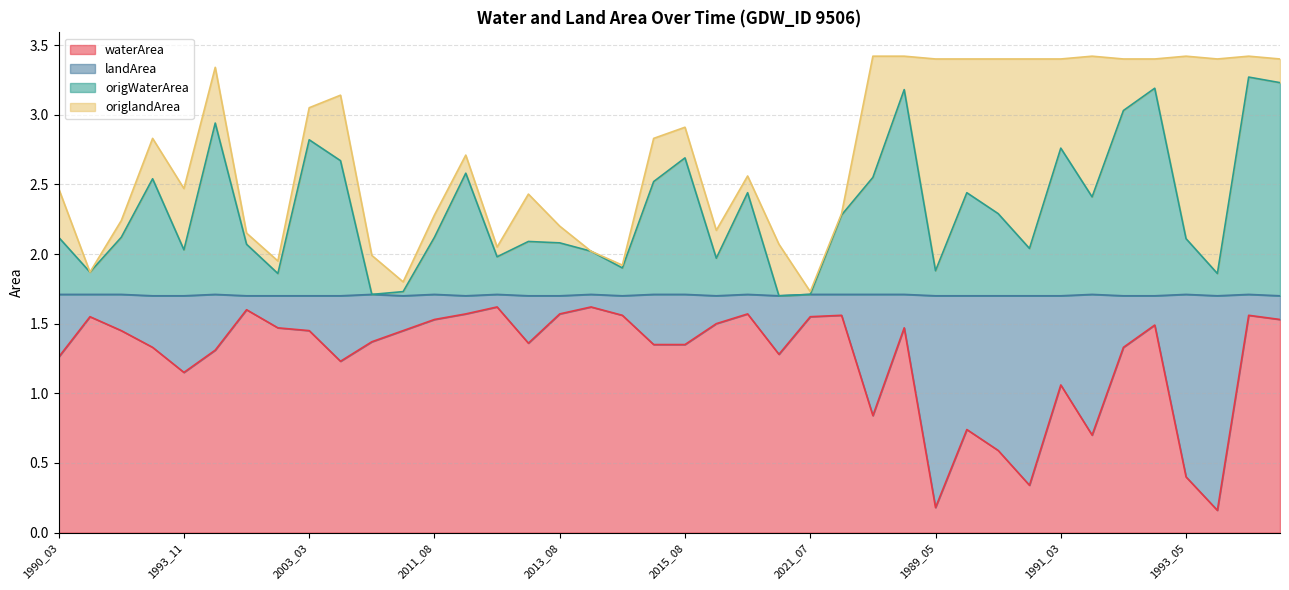

Is it true that waterArea equals 0.5 at 1991_05?

False